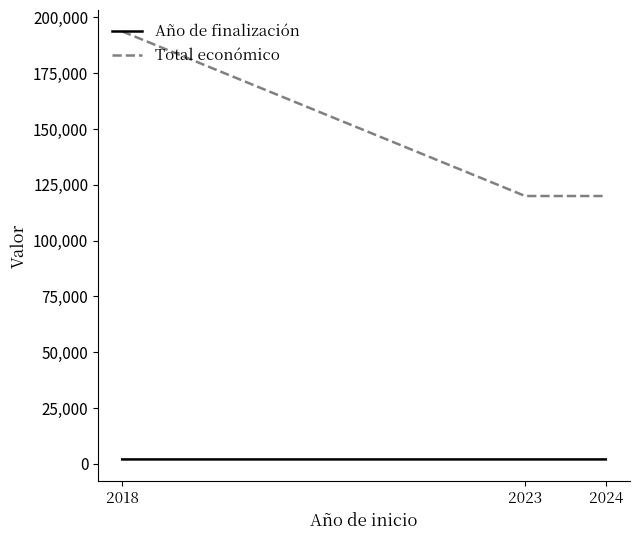

What is the average value of the Año de finalización series?

2025